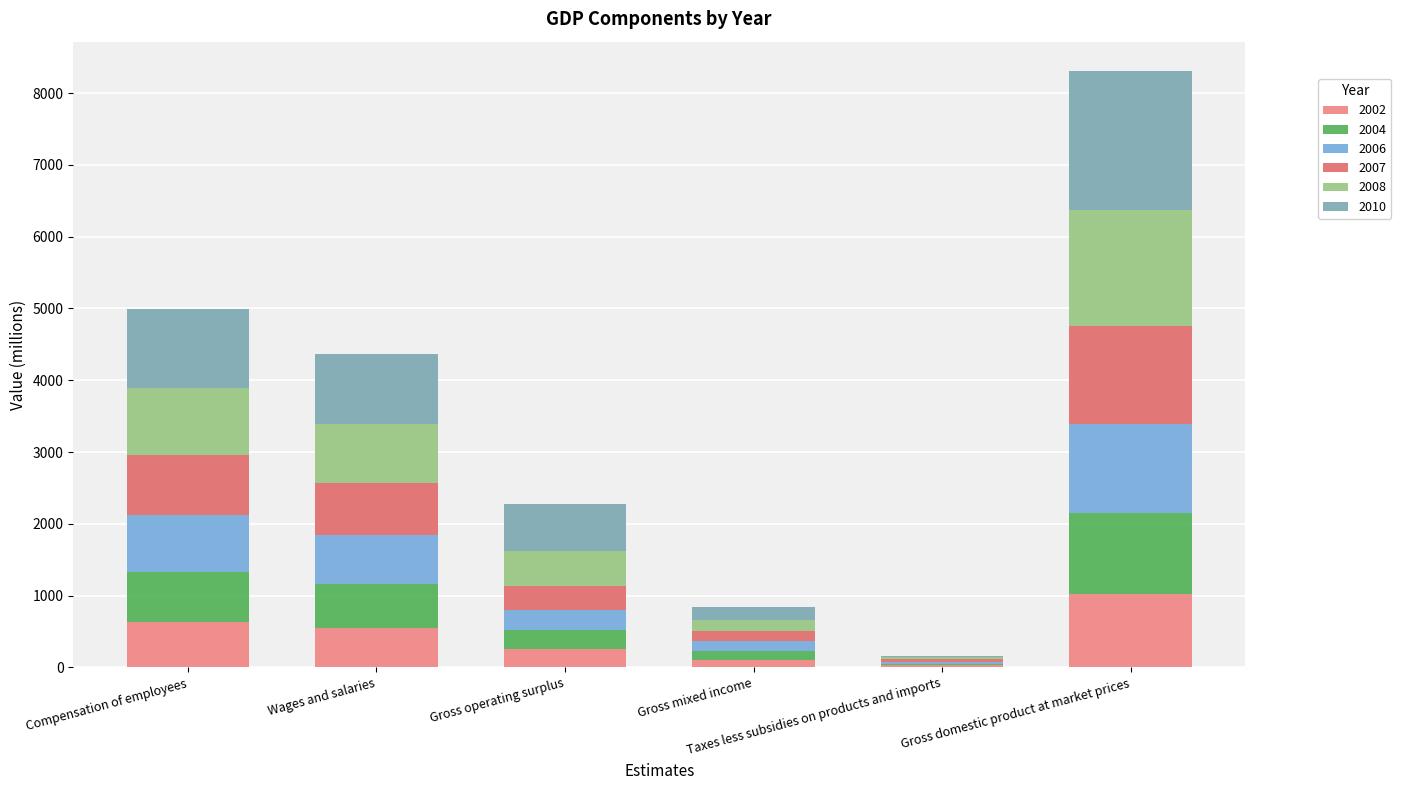

Count the number of categories in the chart.

6